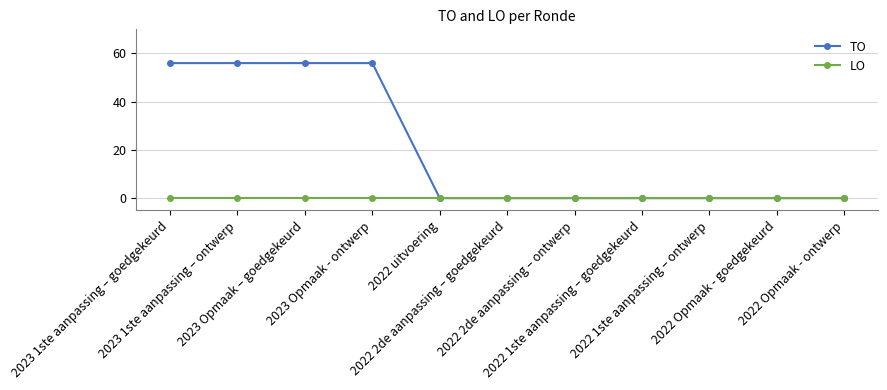

Which series has the largest range (max minus min)?

TO